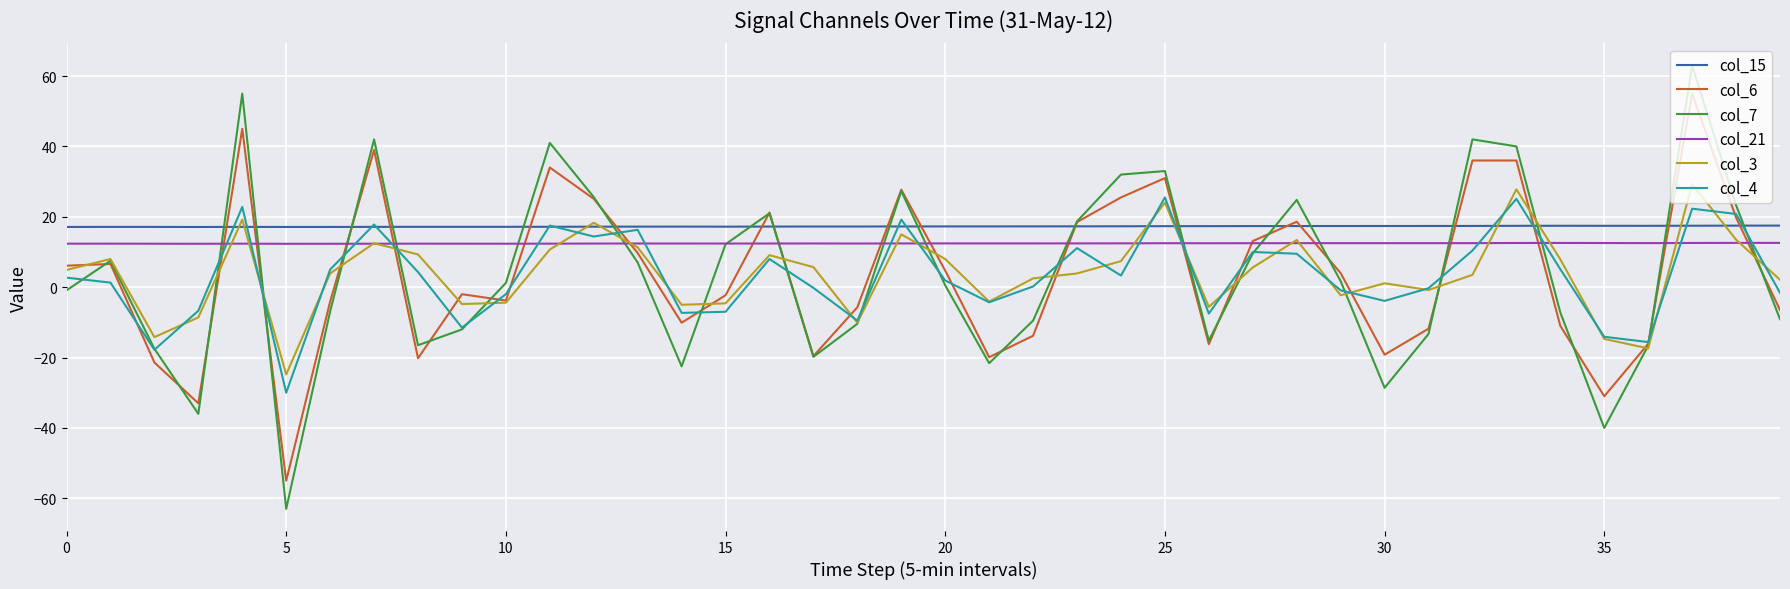

What is the highest value of the col_21 series?

12.6